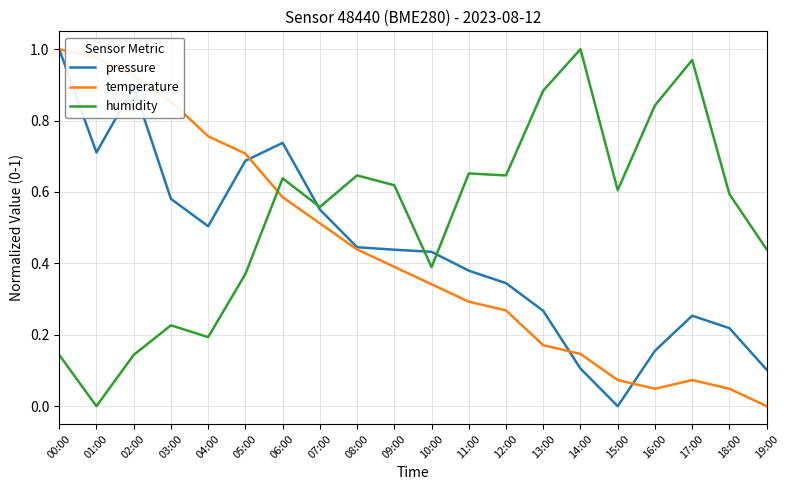

Which category has the highest value in the humidity series?

14:00